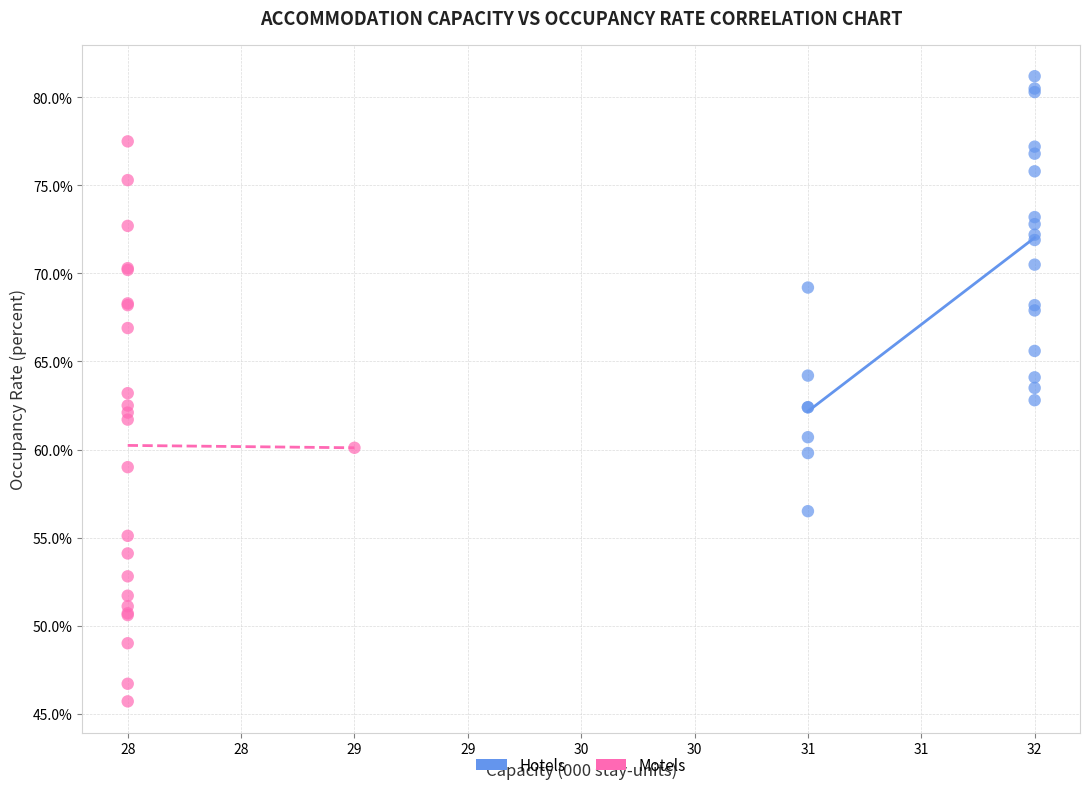

Which series has the widest spread of Y values?

Motels